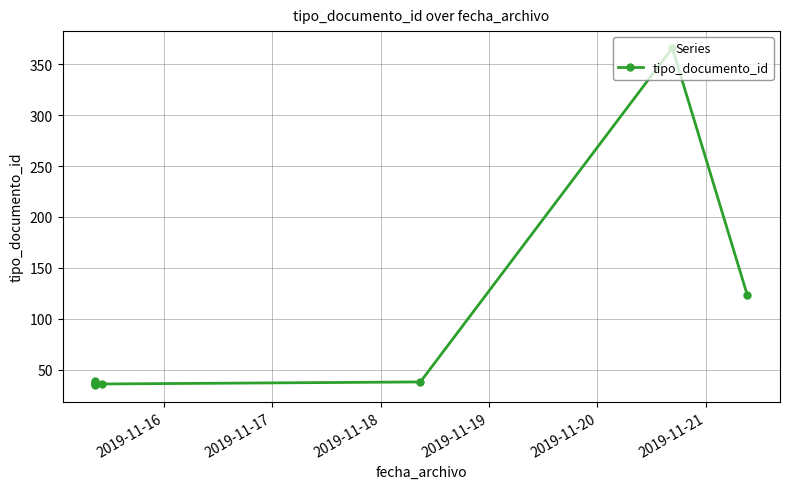

How many values are below 37?

3